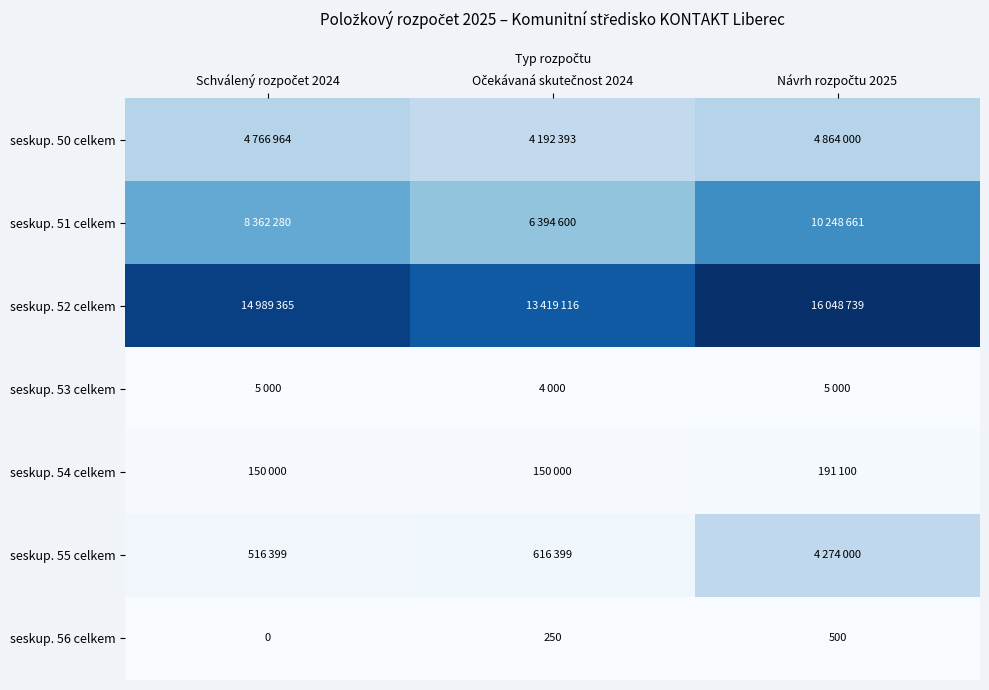

List the series in order of their peak value, highest first.

seskup. 52 celkem, seskup. 51 celkem, seskup. 50 celkem, seskup. 55 celkem, seskup. 54 celkem, seskup. 53 celkem, seskup. 56 celkem